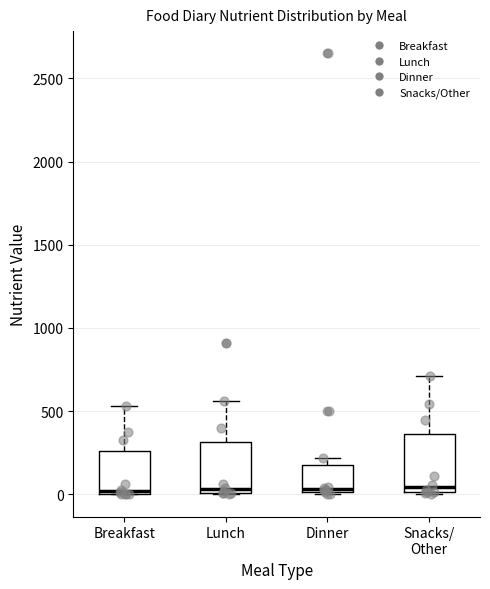

Where is the lower edge of the box for Dinner on the y-axis? The values are not printed on the chart, so give them approximately, as read against the axis.

0